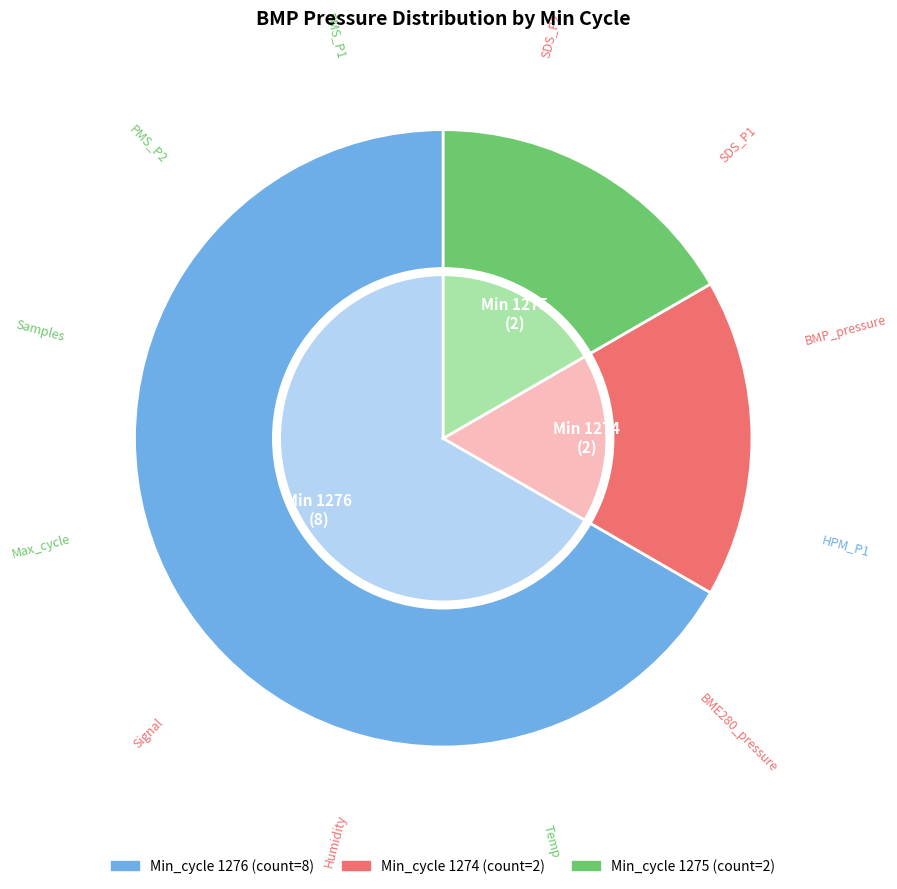

True or false: 1275 accounts for 23% of the total.

False